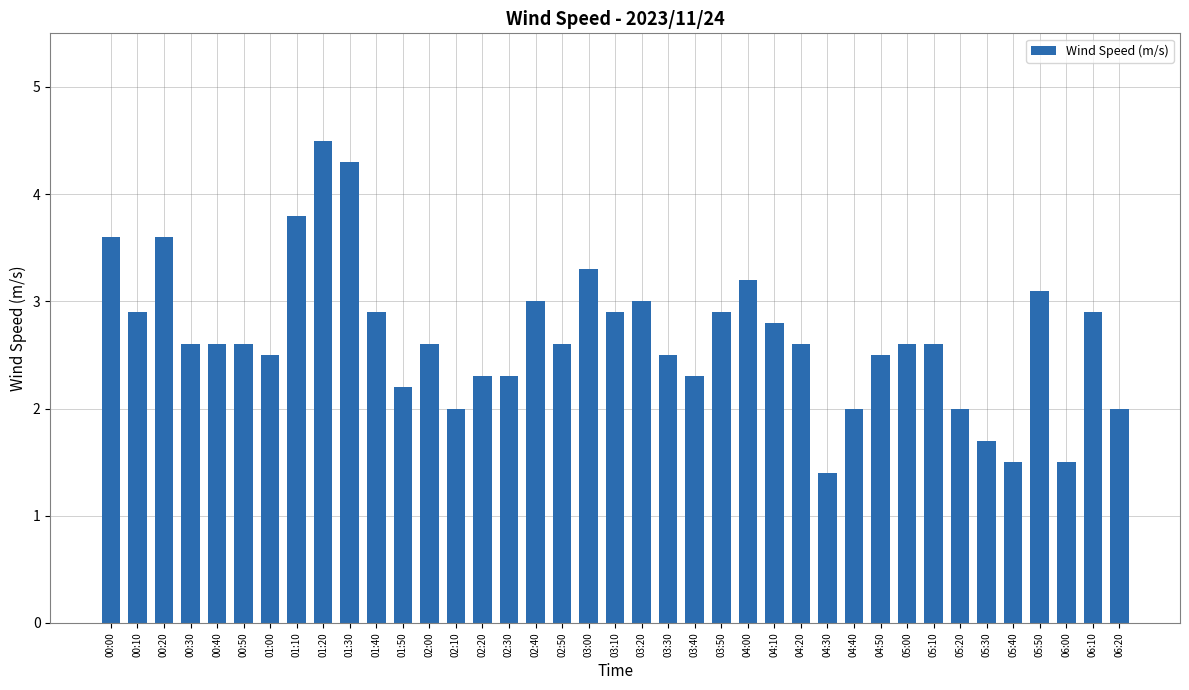

The value at 03:30 is 2.5. True or false?

True